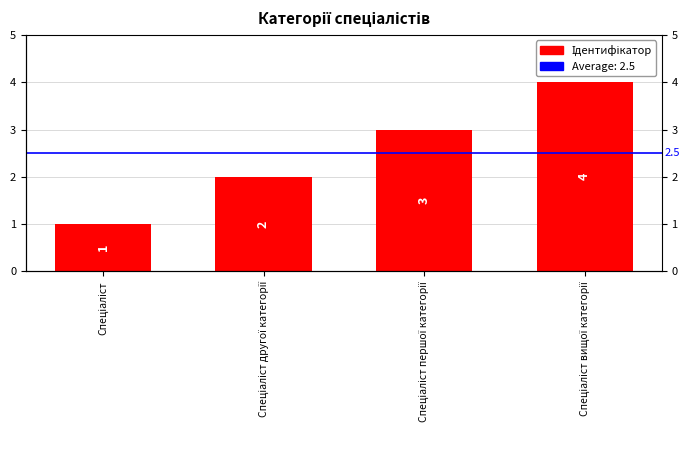

What is the ratio of the value at Спеціаліст другої категорії to the value at Спеціаліст?

2.0